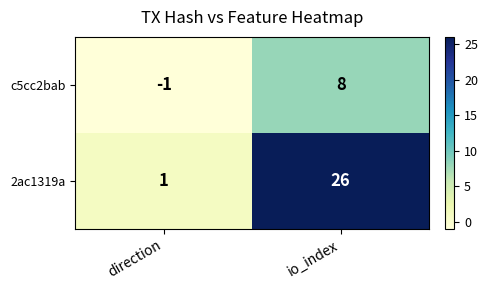

Where is c5cc2bab nearest to the value 3?

direction